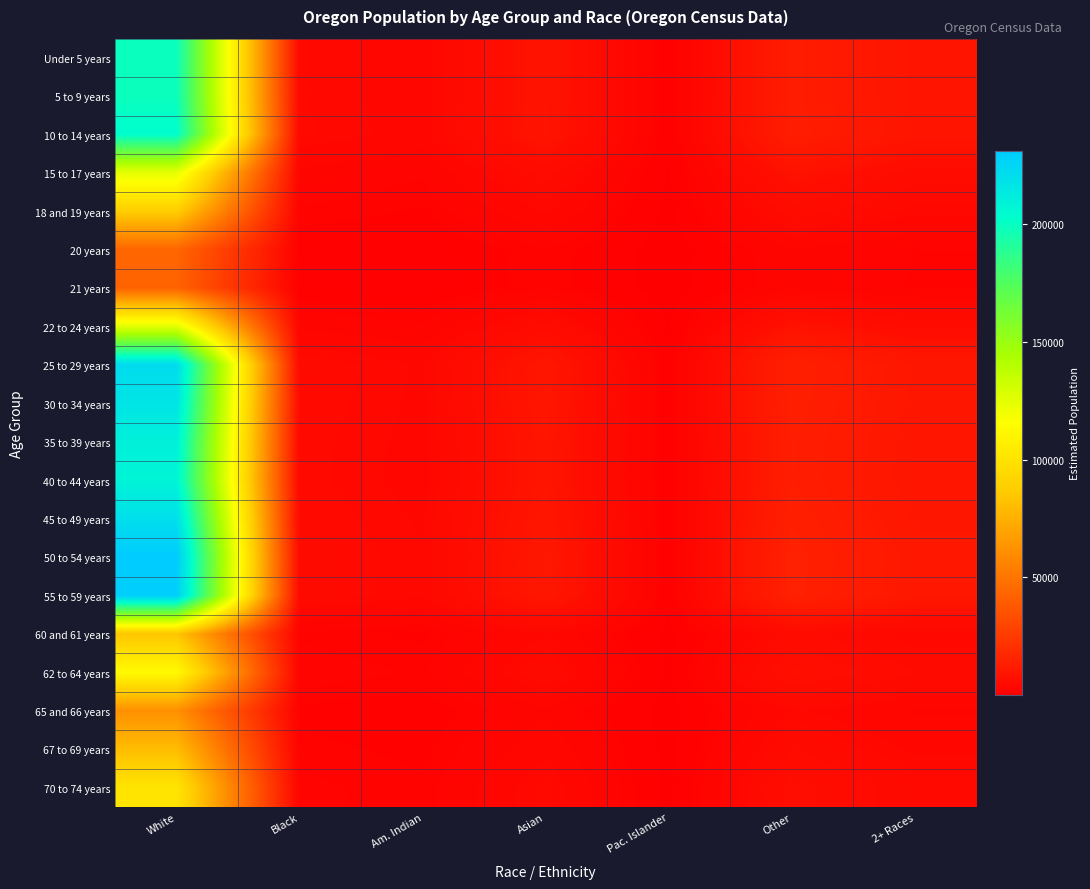

Reading left to right, what are all the values shown in this chart?

Under 5 years: White=198710.7	Black=4291.3	Am. Indian=3299.0	Asian=8759.4	Pac. Islander=831.2	Other=12688.3	2+ Races=8976.2
5 to 9 years: White=198424.6	Black=4285.1	Am. Indian=3294.2	Asian=8746.8	Pac. Islander=830.0	Other=12670.1	2+ Races=8963.2
10 to 14 years: White=202890.6	Black=4381.6	Am. Indian=3368.4	Asian=8943.6	Pac. Islander=848.6	Other=12955.2	2+ Races=9165.0
15 to 17 years: White=124744.2	Black=2693.9	Am. Indian=2071.0	Asian=5498.9	Pac. Islander=521.8	Other=7965.3	2+ Races=5634.9
18 and 19 years: White=88441.0	Black=1909.9	Am. Indian=1468.3	Asian=3898.6	Pac. Islander=369.9	Other=5647.2	2+ Races=3995.1
20 years: White=43883.4	Black=947.7	Am. Indian=728.6	Asian=1934.4	Pac. Islander=183.6	Other=2802.1	2+ Races=1982.3
21 years: White=42304.9	Black=913.6	Am. Indian=702.3	Asian=1864.8	Pac. Islander=176.9	Other=2701.3	2+ Races=1911.0
22 to 24 years: White=125481.1	Black=2709.9	Am. Indian=2083.2	Asian=5531.3	Pac. Islander=524.9	Other=8012.4	2+ Races=5668.2
25 to 29 years: White=221694.6	Black=4787.7	Am. Indian=3680.6	Asian=9772.5	Pac. Islander=927.3	Other=14155.9	2+ Races=10014.4
30 to 34 years: White=216741.0	Black=4680.7	Am. Indian=3598.3	Asian=9554.2	Pac. Islander=906.6	Other=13839.6	2+ Races=9790.6
35 to 39 years: White=210092.6	Black=4537.1	Am. Indian=3488.0	Asian=9261.1	Pac. Islander=878.8	Other=13415.1	2+ Races=9490.3
40 to 44 years: White=207749.7	Black=4486.5	Am. Indian=3449.1	Asian=9157.8	Pac. Islander=869.0	Other=13265.5	2+ Races=9384.5
45 to 49 years: White=219892.8	Black=4748.7	Am. Indian=3650.7	Asian=9693.1	Pac. Islander=919.7	Other=14040.9	2+ Races=9933.0
50 to 54 years: White=231032.2	Black=4989.3	Am. Indian=3835.6	Asian=10184.2	Pac. Islander=966.3	Other=14752.2	2+ Races=10436.2
55 to 59 years: White=228712.7	Black=4939.2	Am. Indian=3797.1	Asian=10081.9	Pac. Islander=956.6	Other=14604.0	2+ Races=10331.4
60 and 61 years: White=84108.8	Black=1816.4	Am. Indian=1396.4	Asian=3707.6	Pac. Islander=351.8	Other=5370.6	2+ Races=3799.4
62 to 64 years: White=113419.9	Black=2449.4	Am. Indian=1883.0	Asian=4999.7	Pac. Islander=474.4	Other=7242.2	2+ Races=5123.4
65 and 66 years: White=61606.7	Black=1330.4	Am. Indian=1022.8	Asian=2715.7	Pac. Islander=257.7	Other=3933.8	2+ Races=2782.9
67 to 69 years: White=80466.8	Black=1737.7	Am. Indian=1335.9	Asian=3547.1	Pac. Islander=336.6	Other=5138.1	2+ Races=3634.9
70 to 74 years: White=100539.8	Black=2171.2	Am. Indian=1669.2	Asian=4431.9	Pac. Islander=420.5	Other=6419.8	2+ Races=4541.6